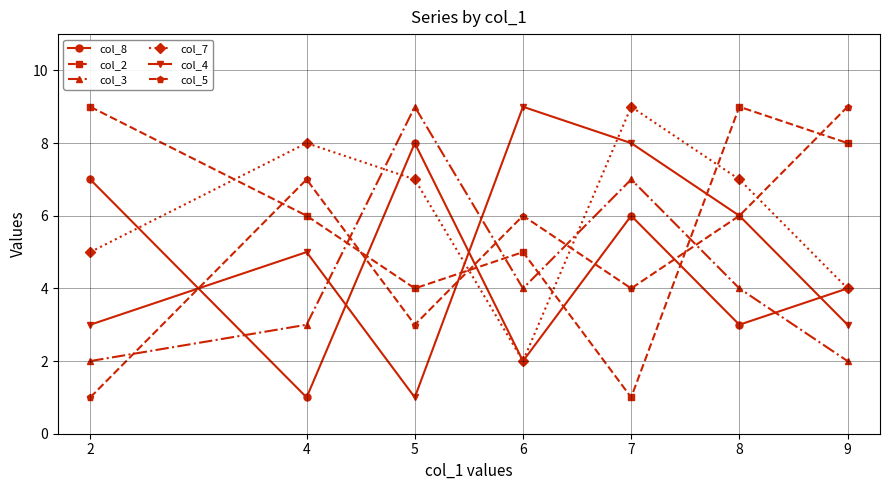

What is the average value of the col_4 series?

5